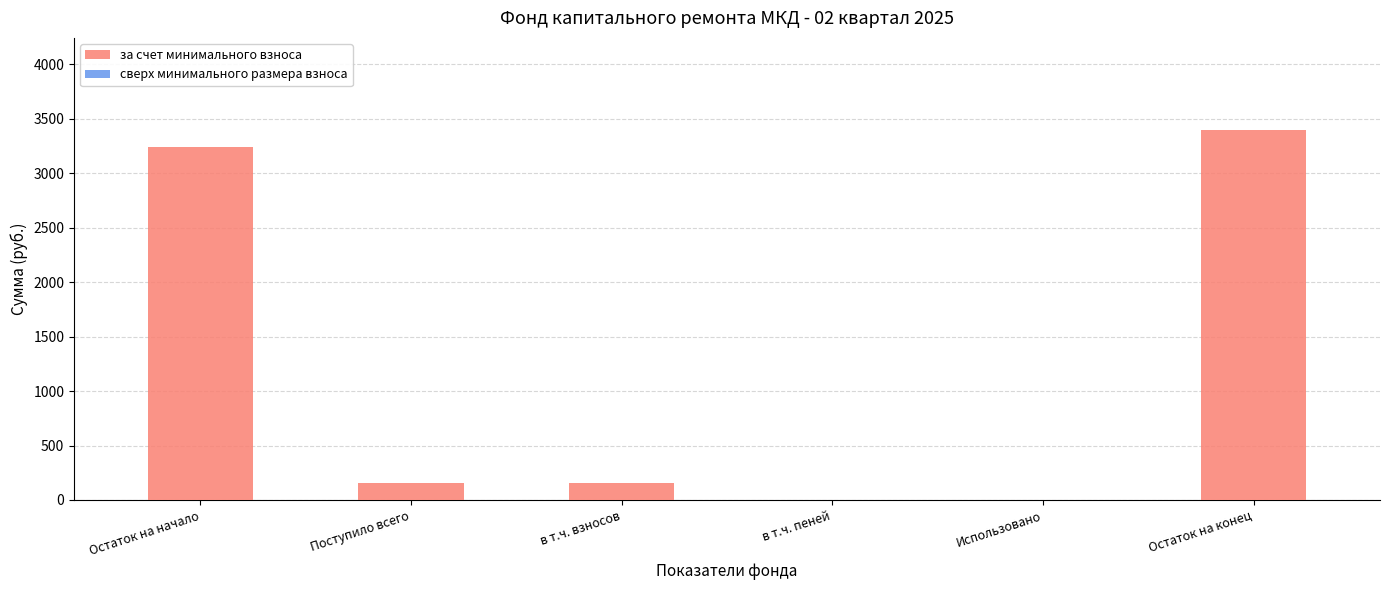

Where is the data nearest to the value 1697?

Поступило всего